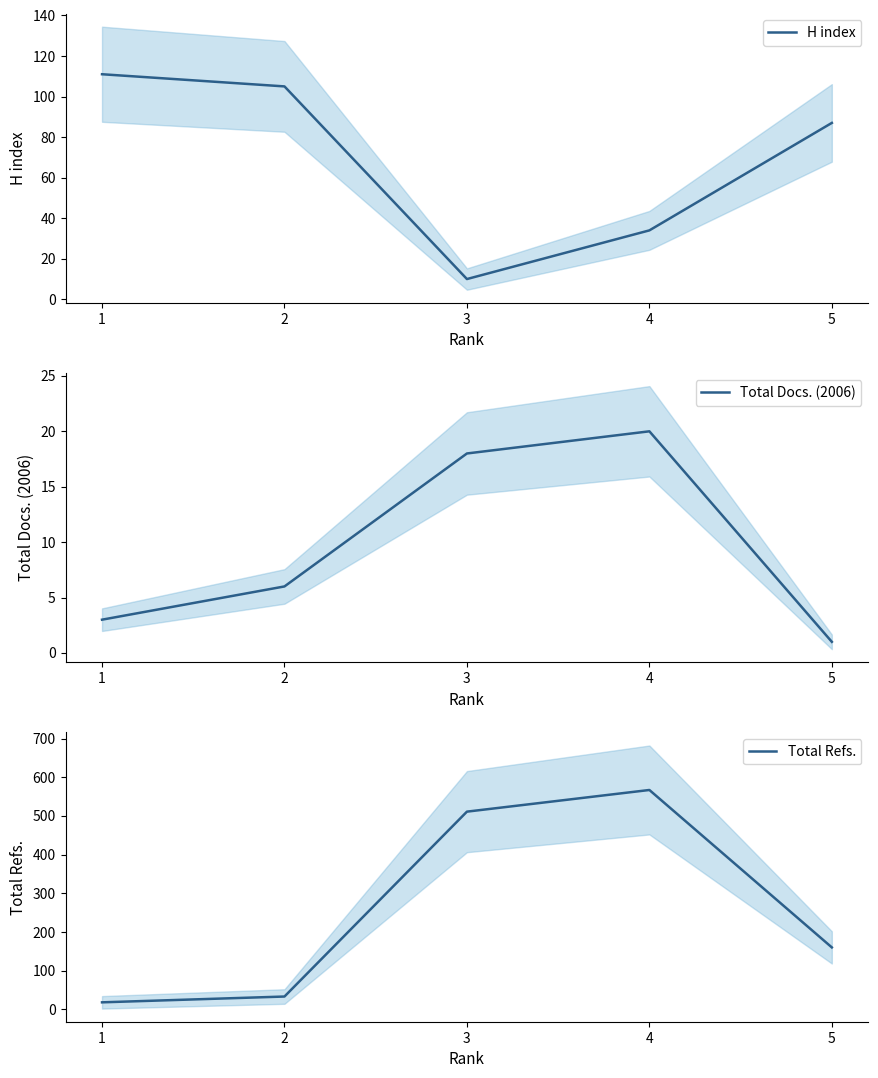

What are all the series names shown in the legend?

H index, Total Docs. (2006), Total Refs.